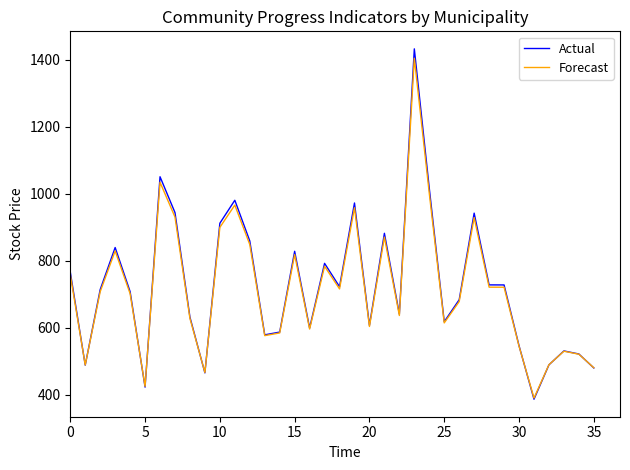

What are all the series names shown in the legend?

Actual, Forecast